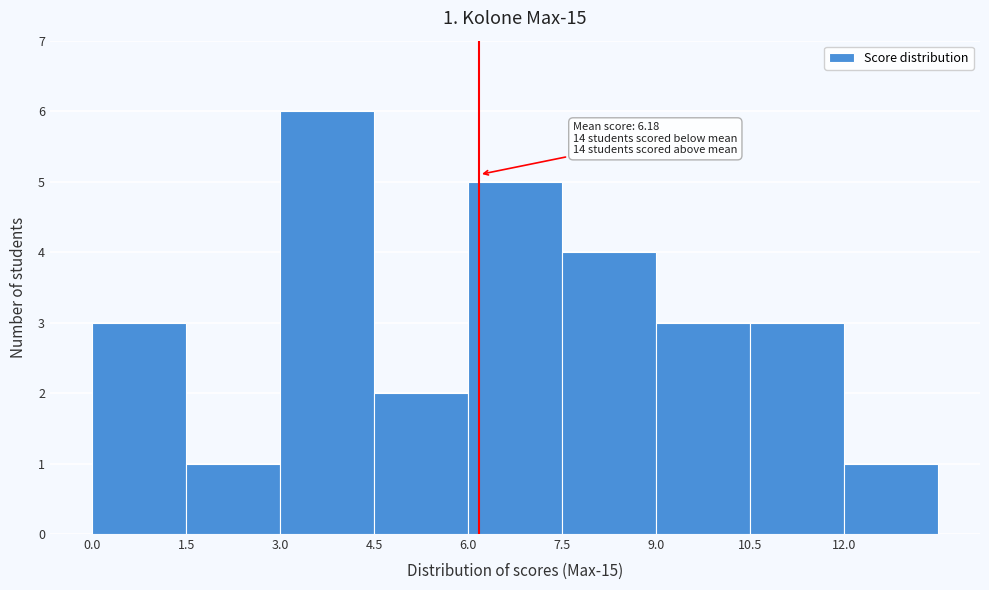

Which range on the x-axis has the tallest bar?

3.0 to 4.5